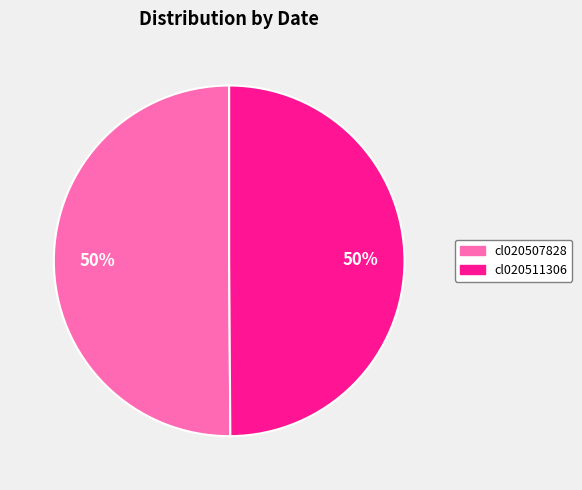

How many slices are in this pie chart?

2